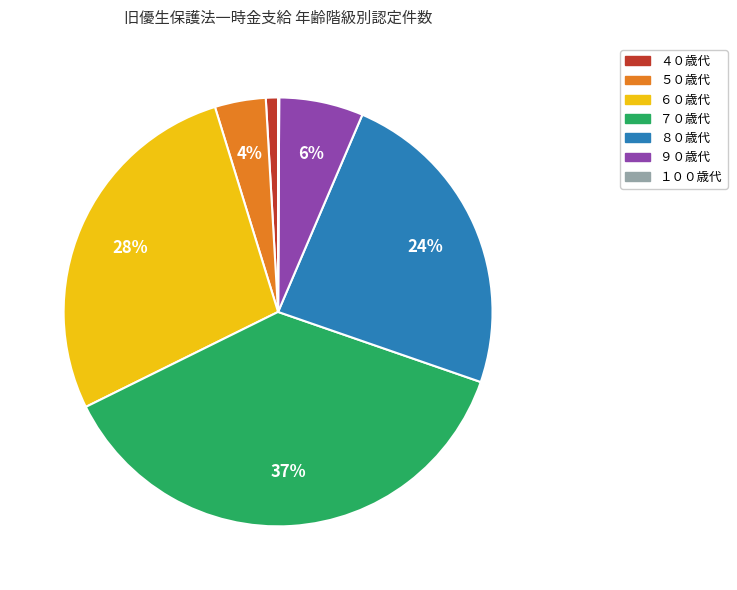

To the nearest percent, what percentage of the pie is ５０歳代?

4%